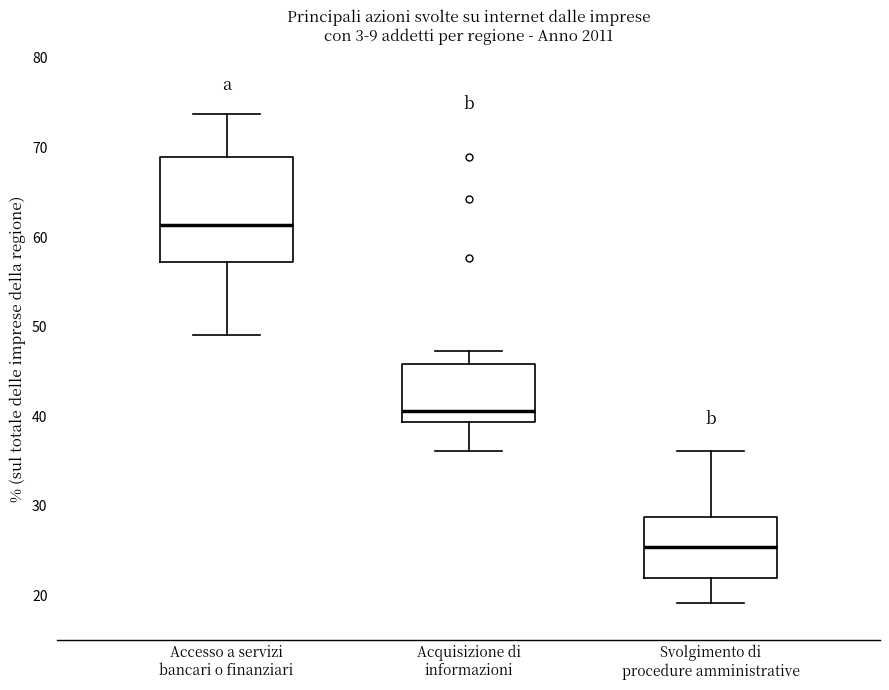

Reading left to right, transcribe this box plot: for each box, give where its median line is, the range the box spans, and where its two whiskers end, as read against the y-axis. The values are not printed on the chart, so give them approximately, as read against the axis.

Accesso a servizi bancari o finanziari: median 61, box 57 to 69, whiskers 49 to 74
Acquisizione di informazioni: median 41, box 39 to 46, whiskers 36 to 47
Svolgimento di procedure amministrative: median 25, box 22 to 29, whiskers 19 to 36